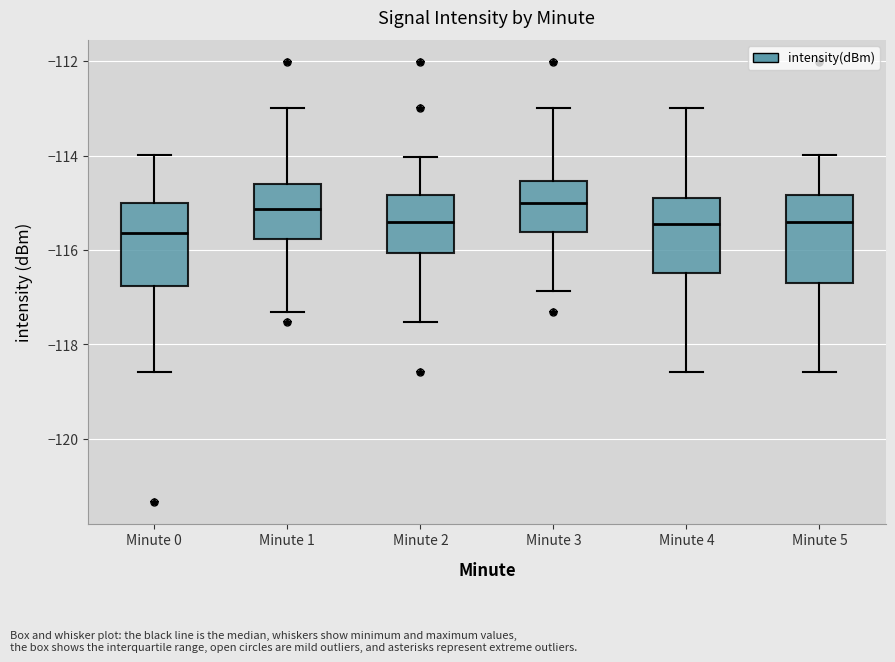

Where does the lower whisker of the box for Minute 5 end on the y-axis? The values are not printed on the chart, so give them approximately, as read against the axis.

-118.6